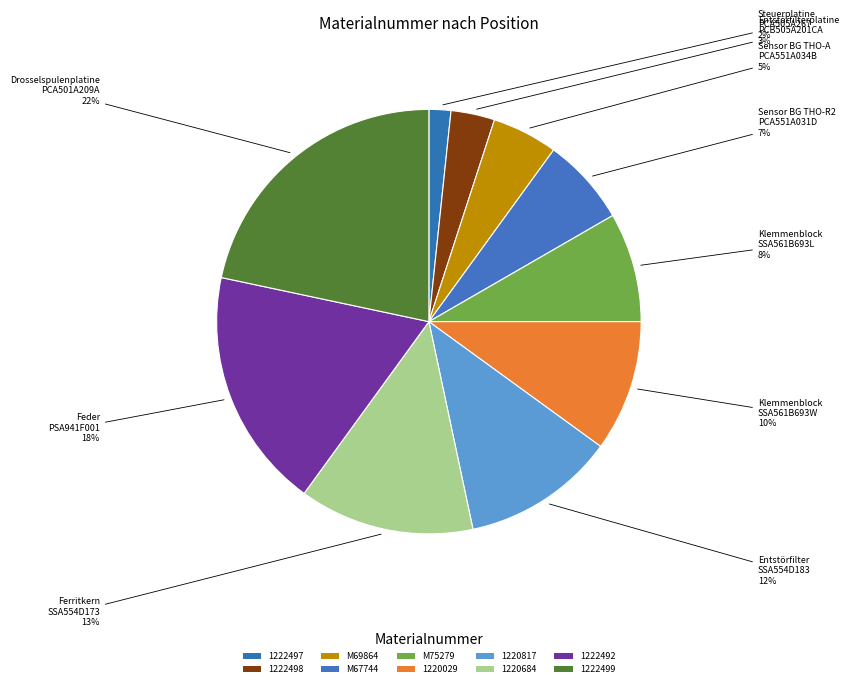

To the nearest percent, what is the difference between the largest and smallest slice percentages?

20%